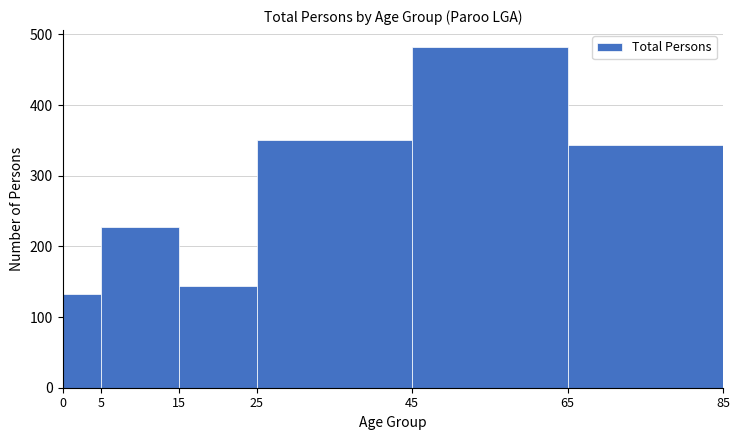

Which range on the x-axis has the tallest bar?

45 to 65